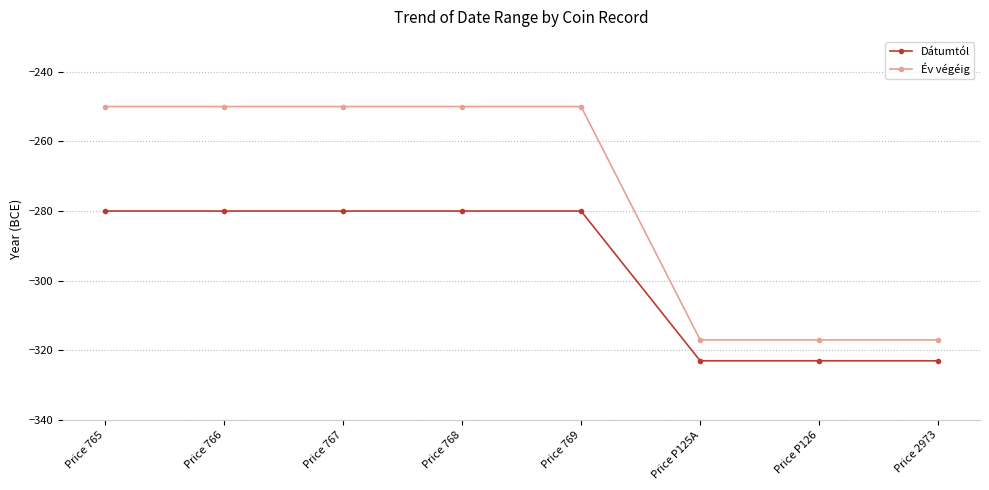

The Év végéig series shows -54 at Price 765. True or false?

False